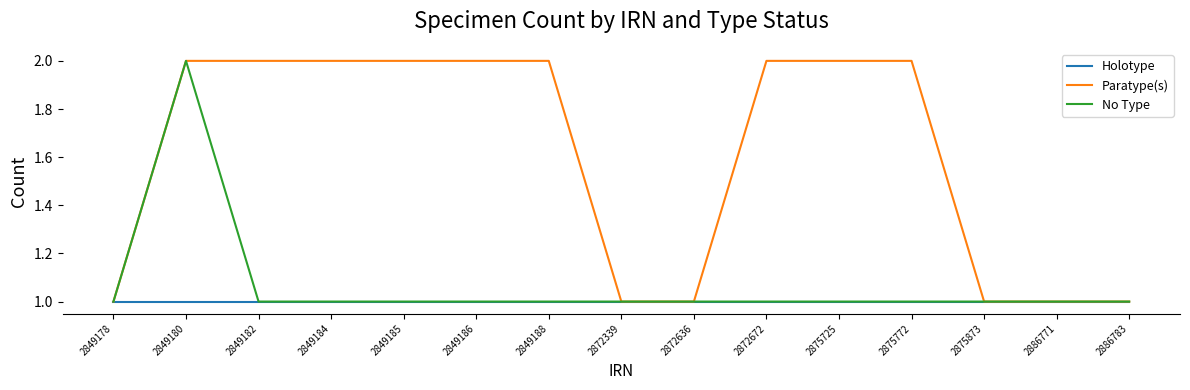

Between 2872339 and 2872672, which series saw the biggest shift?

Paratype(s)